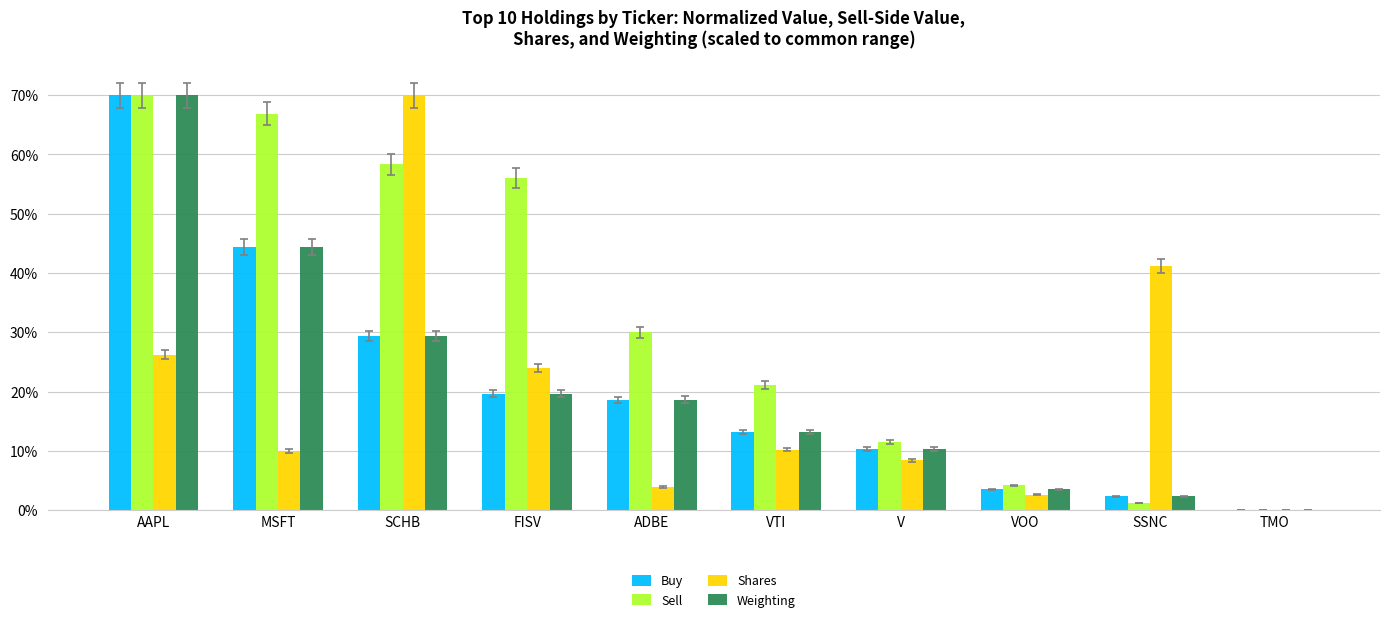

The Weighting series shows 43.9 at TMO. True or false?

False